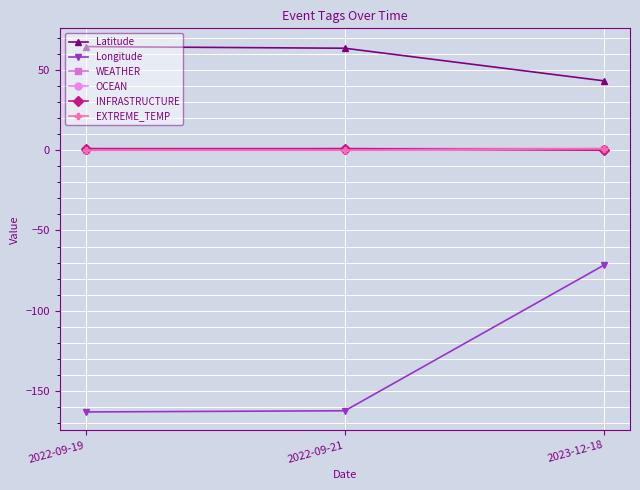

The Longitude series shows -162.3 at 2022-09-21. True or false?

True